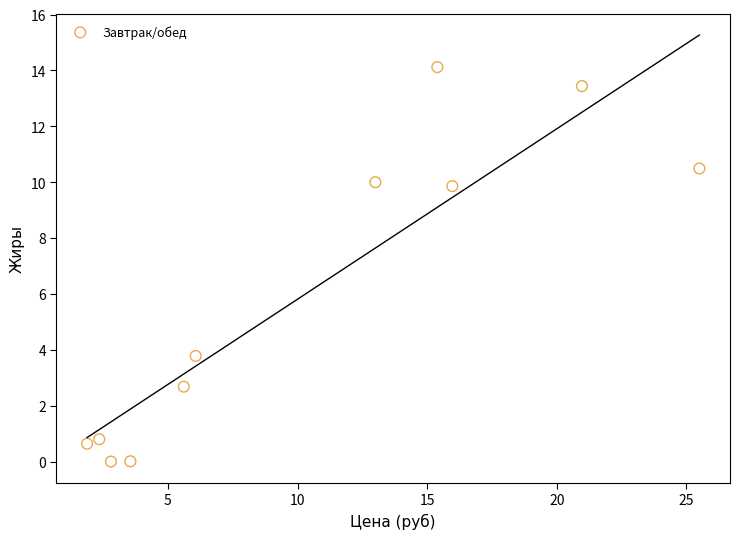

What is the range of X values (max minus min)?

23.6